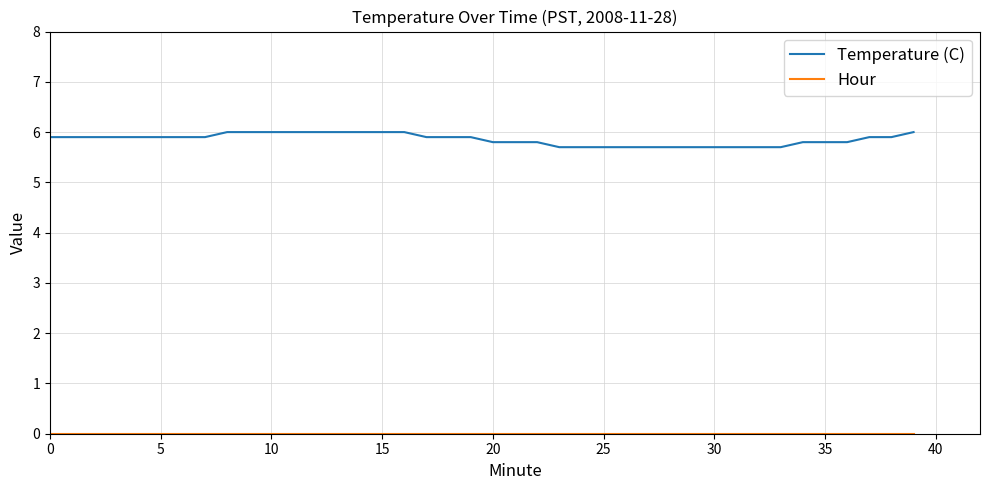

What is the maximum value for Temperature (C)?

6.0